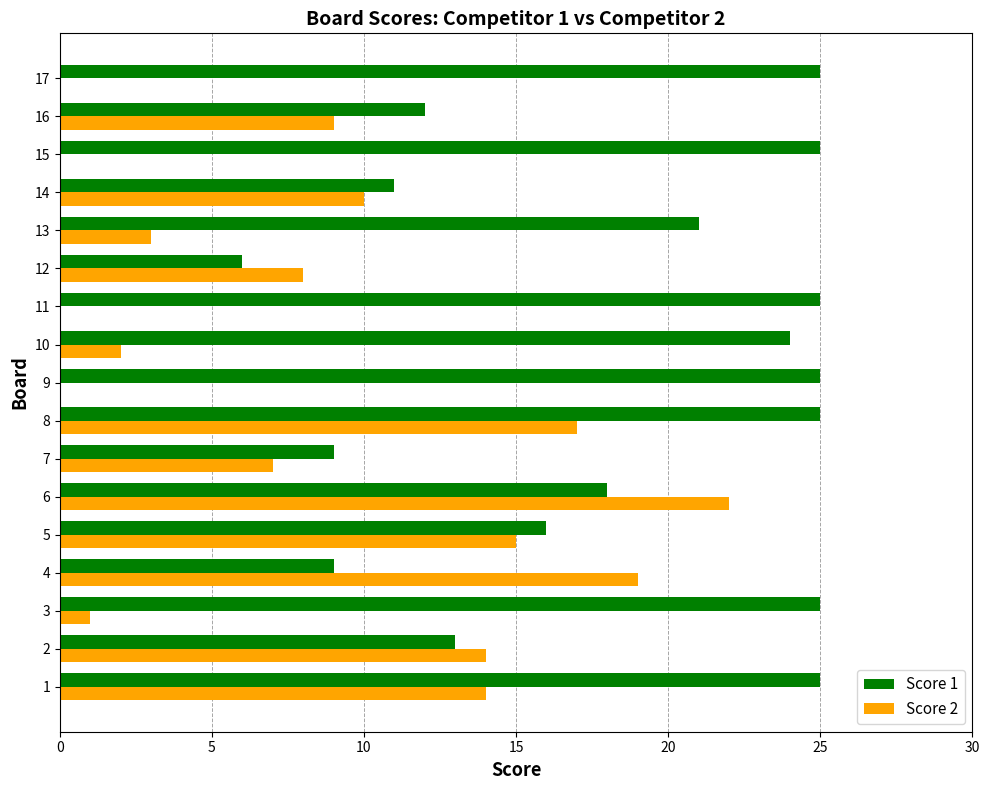

The Score 1 series shows 16 at 5. True or false?

True